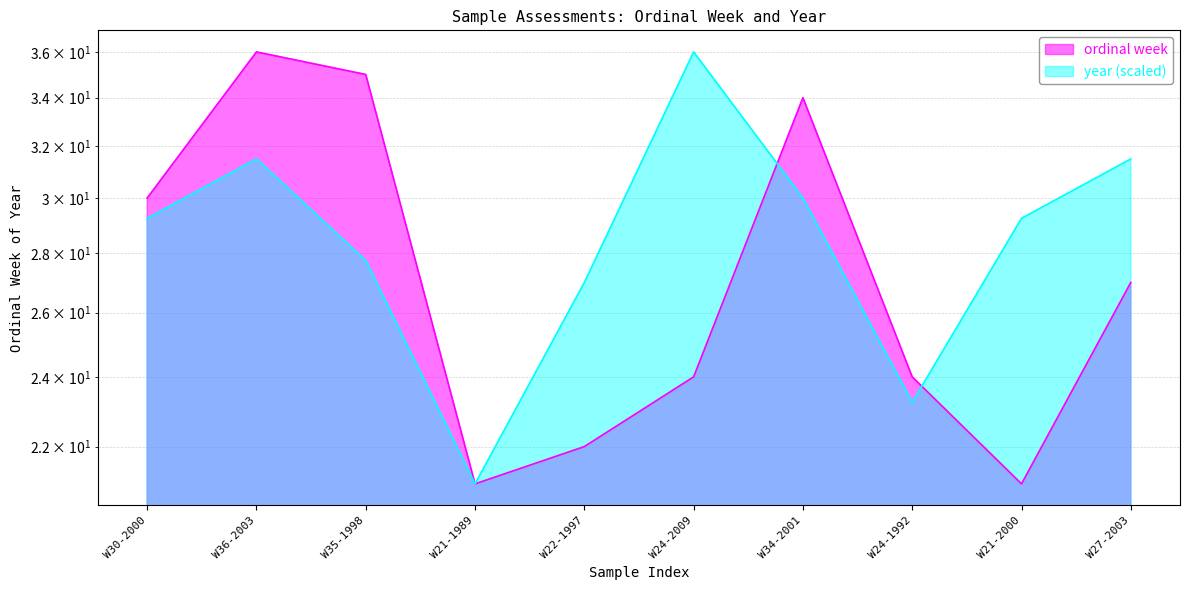

Where is the first local minimum for ordinal week?

W21-1989